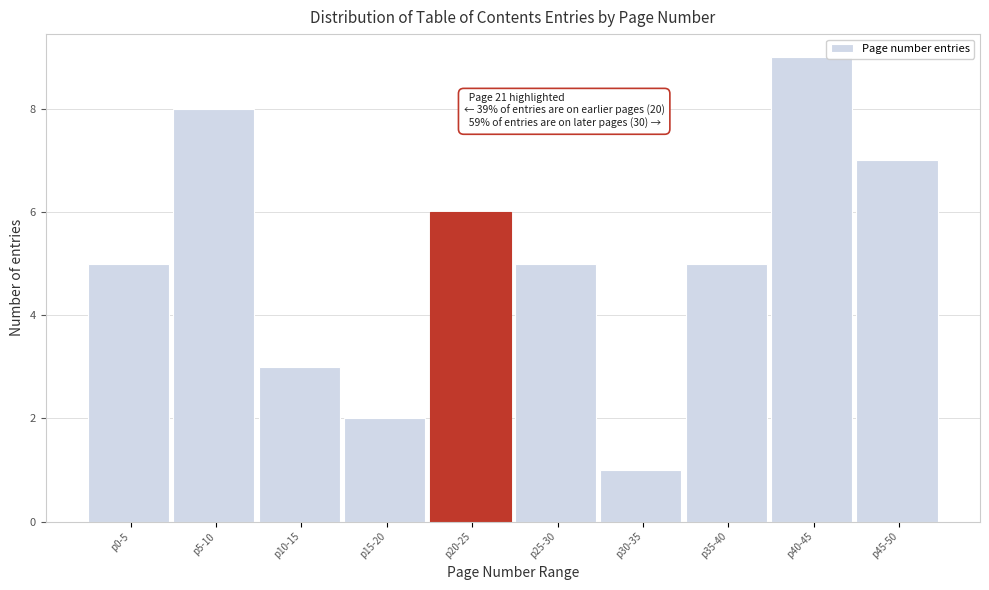

Reading left to right, what are all the values shown in this chart?

5	8	3	2	6	5	1	5	9	7